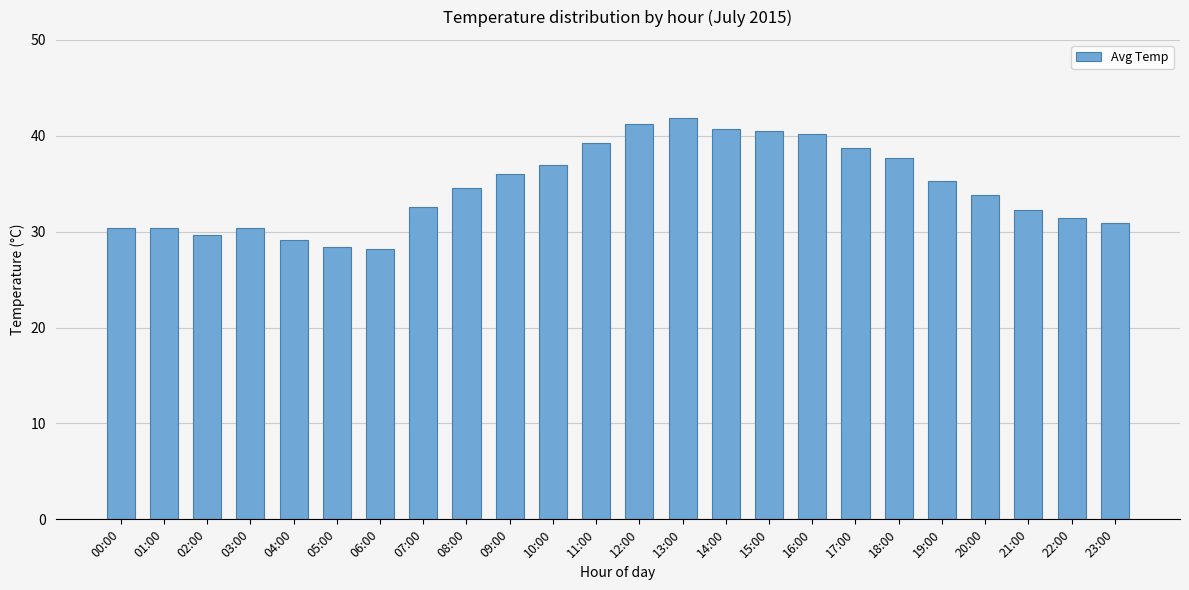

Where does the data first go above 34?

08:00